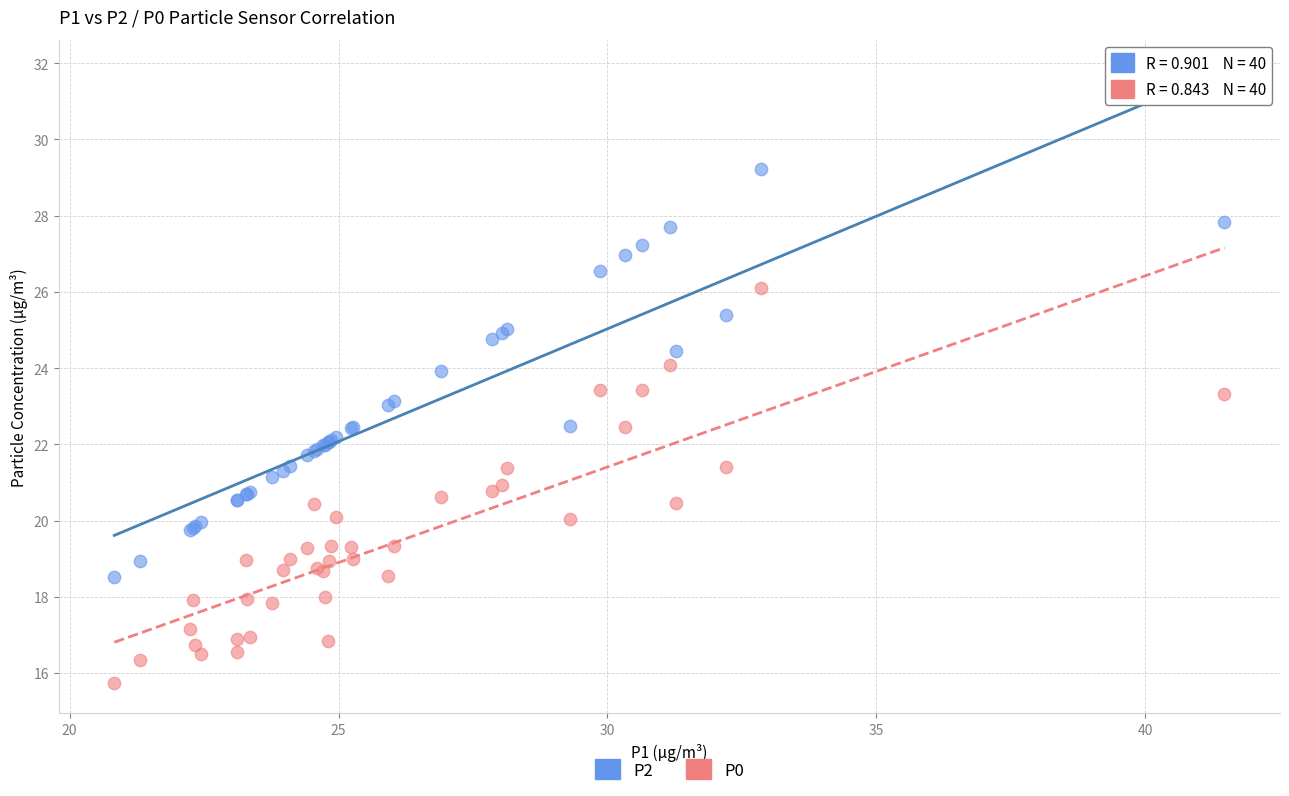

Which series reaches the minimum Y coordinate?

P0